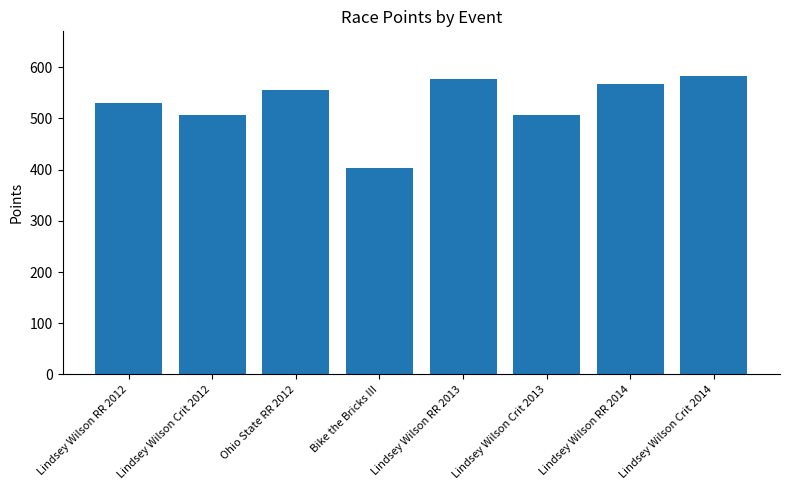

Is it true that the value at Lindsey Wilson RR 2012 is 530.7?

True